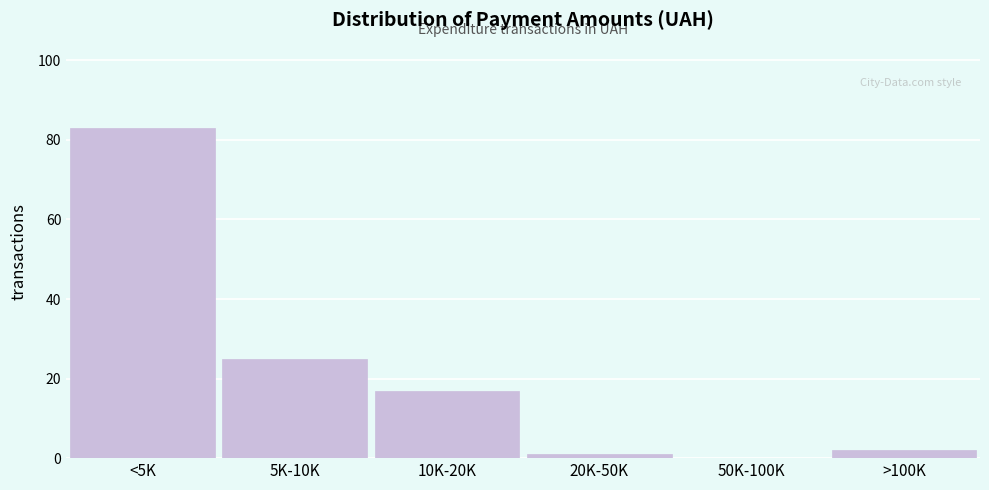

Reading left to right, list all the values displayed in this chart.

<5K=83	5K-10K=25	10K-20K=17	20K-50K=1	50K-100K=0	>100K=2